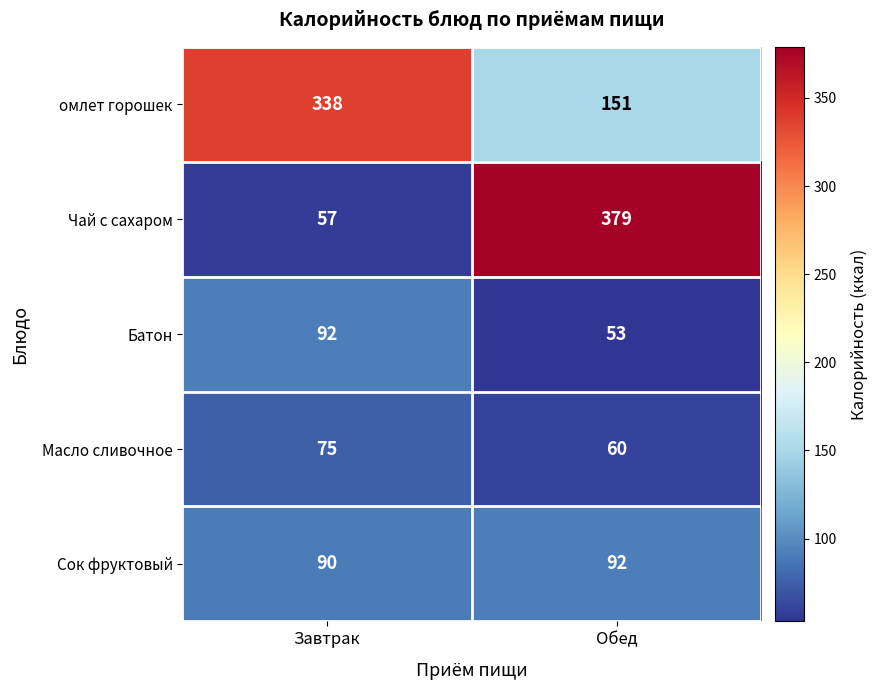

What value does the Чай с сахаром series have at Обед, to the nearest 10?

380